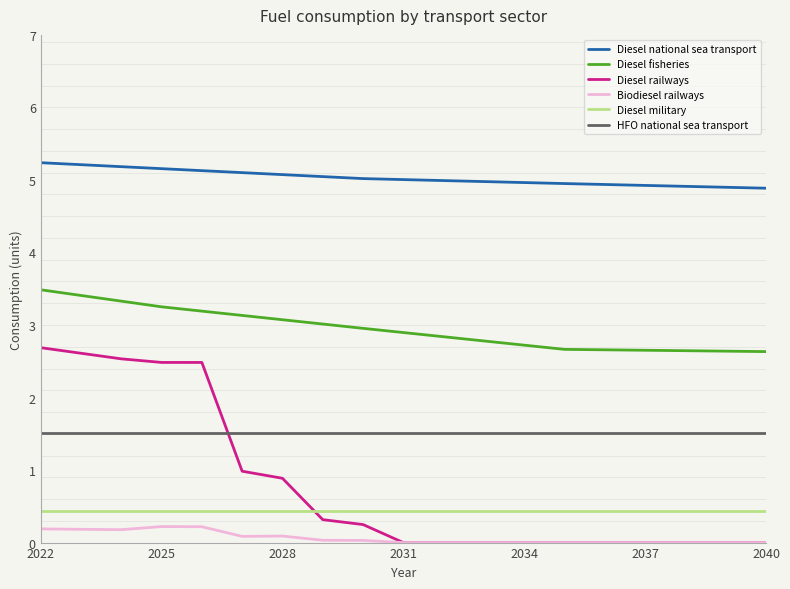

What is the highest value of the Diesel national sea transport series?

5.2